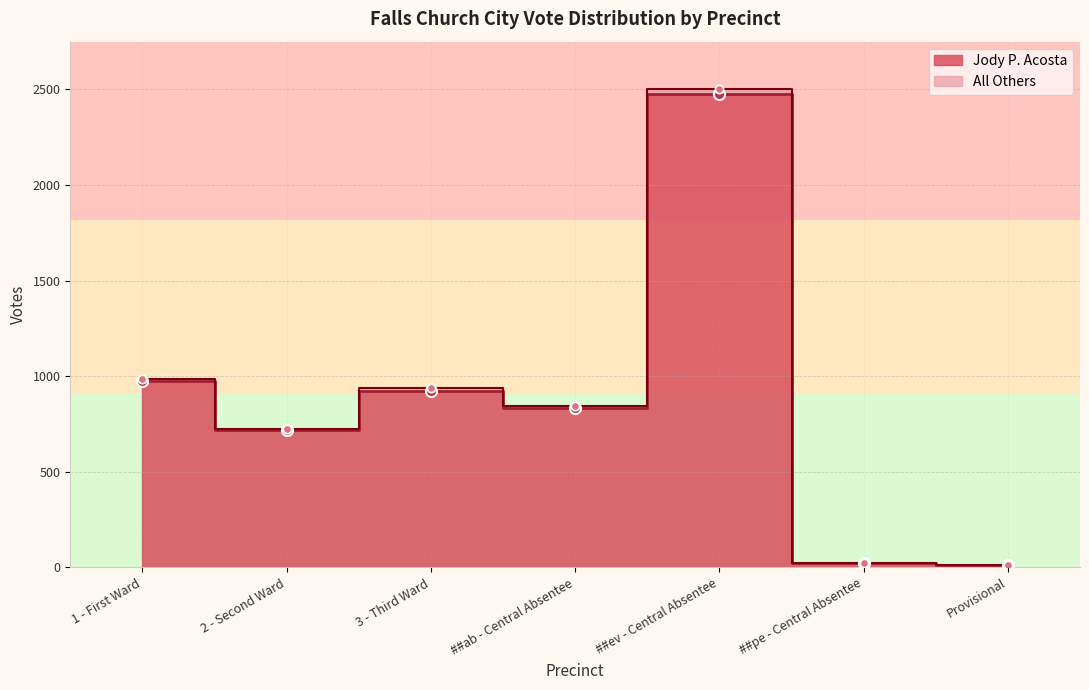

At which category does the data reach its first local peak?

3 - Third Ward